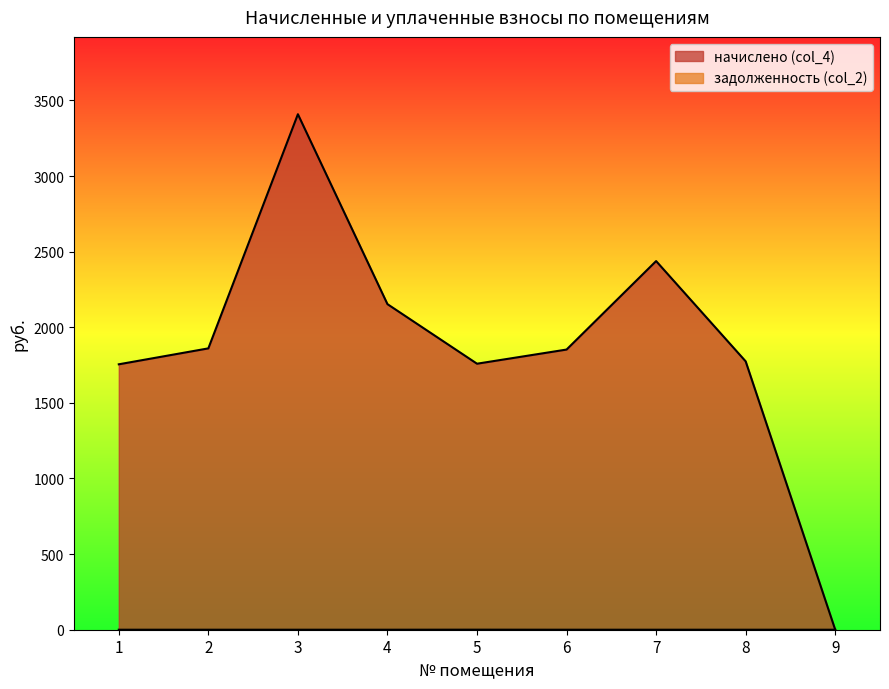

How many задолженность (col_2) values are between 0 and 1?

9